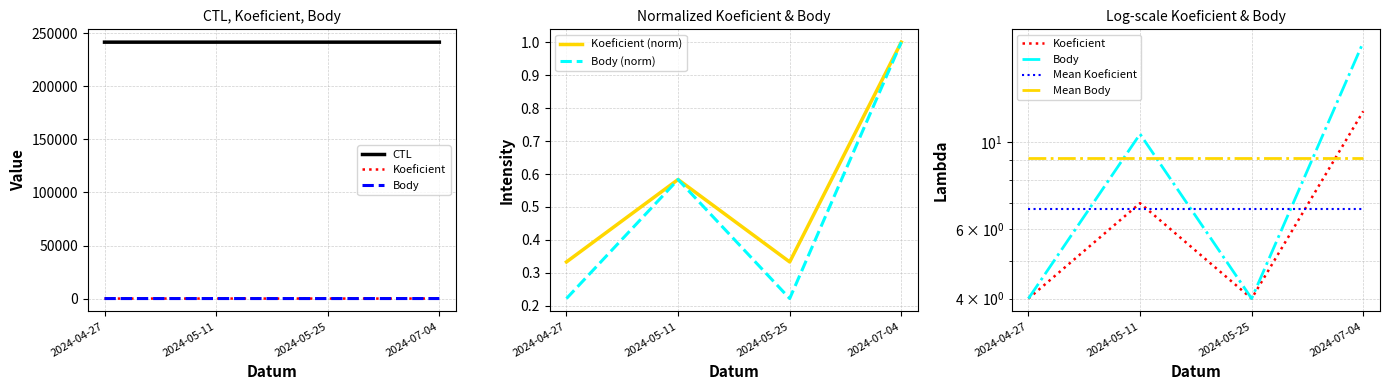

What is the label of the 3rd point from the right?

2024-05-11